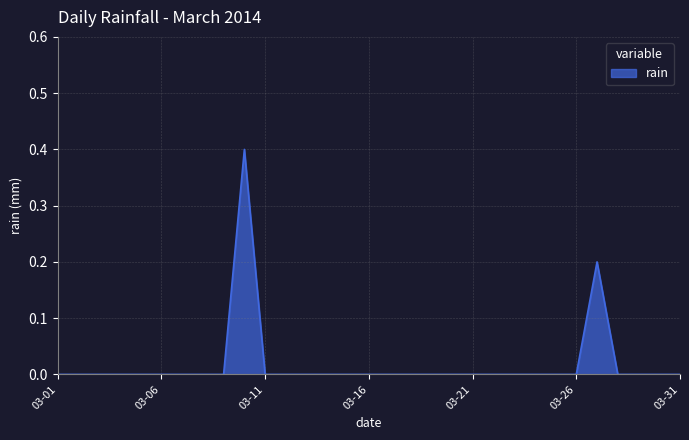

What is the maximum value shown in the chart?

0.4